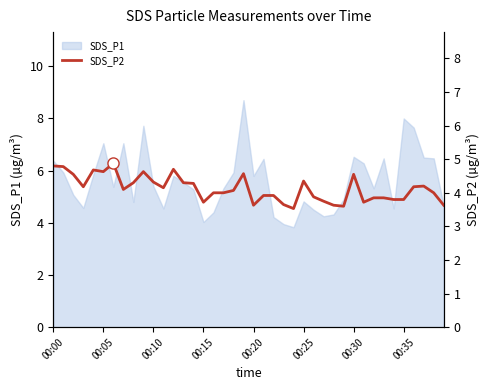

What is the highest value of the SDS_P1 series?

8.7